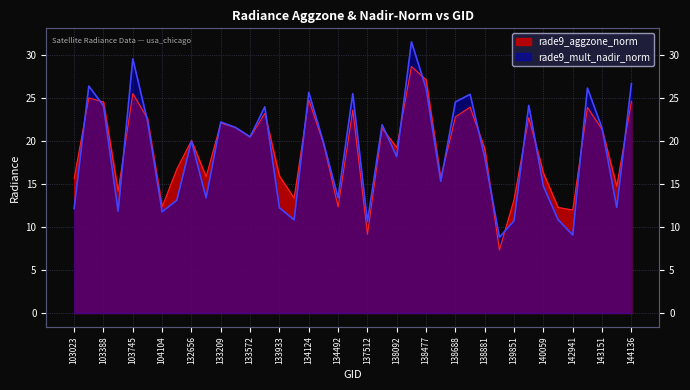

At which category does rade9_mult_nadir_norm reach its first local valley?

103625